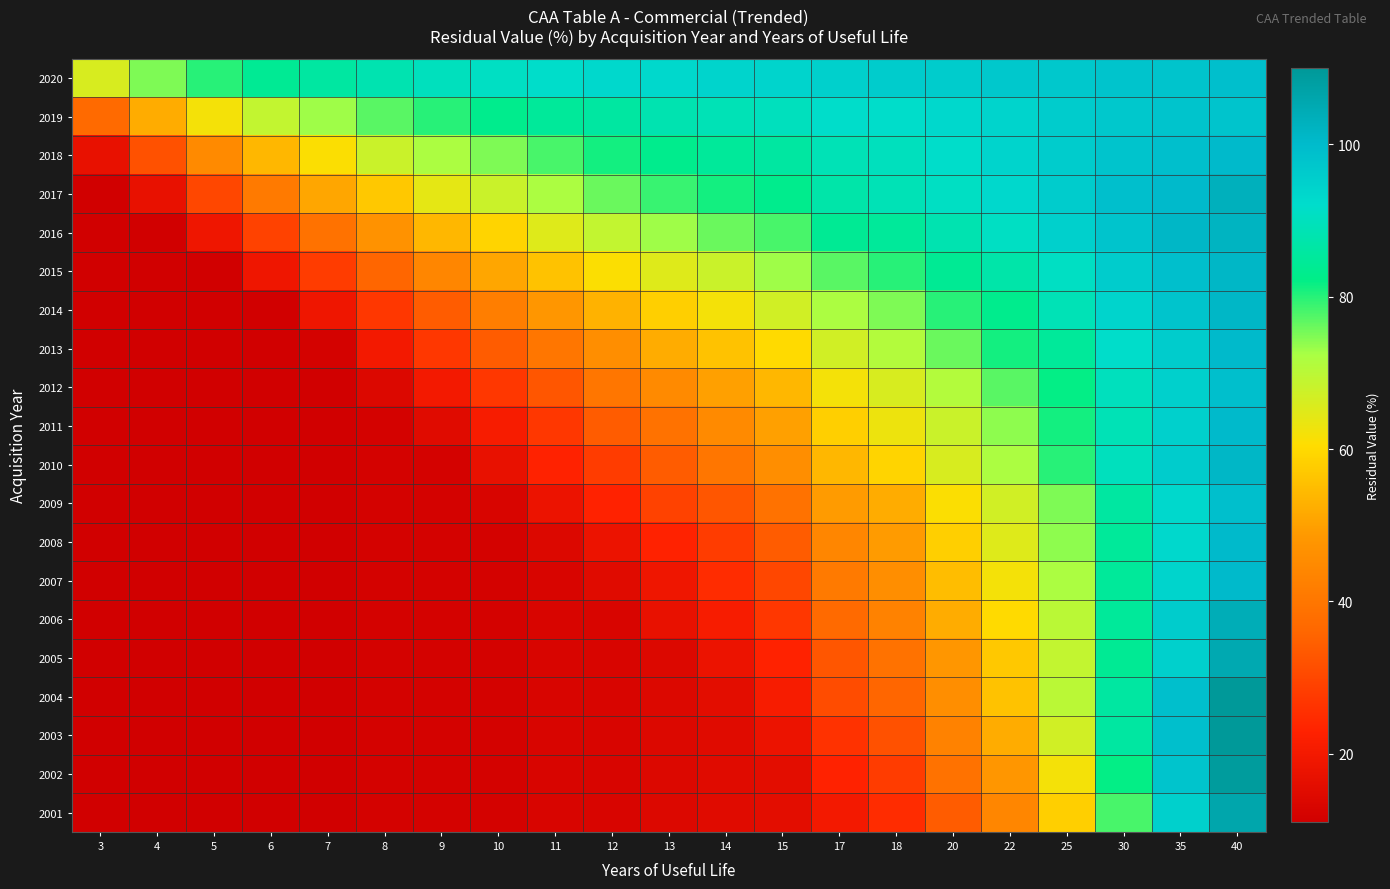

Which series has the largest total across all categories?

2020